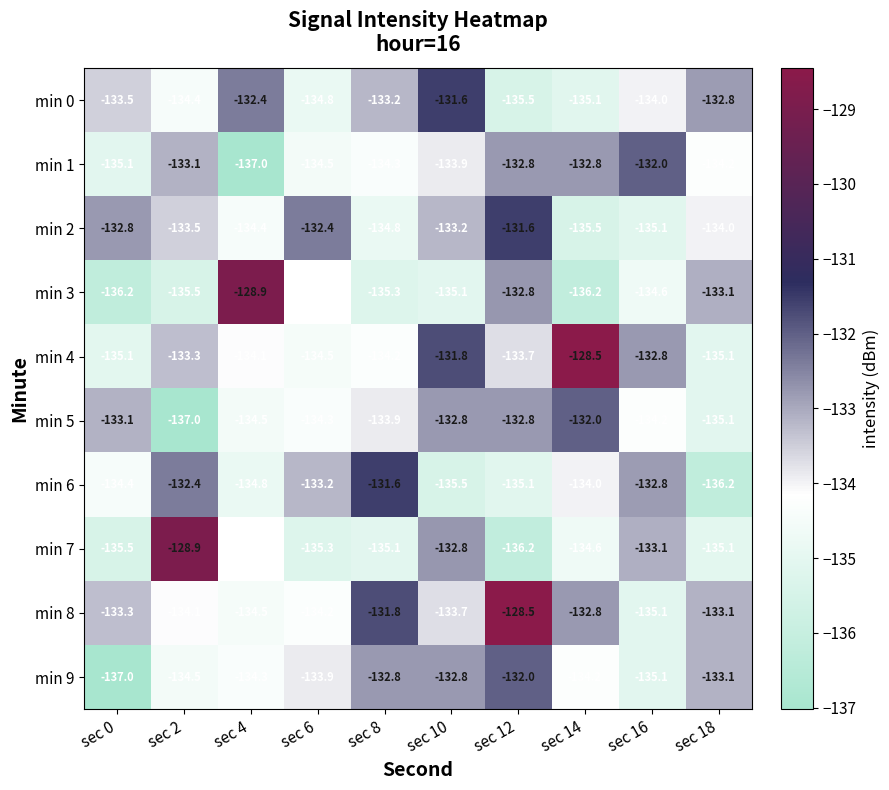

Rank the categories by min 8 value from lowest to highest.

sec 16, sec 4, sec 6, sec 2, sec 10, sec 0, sec 18, sec 14, sec 8, sec 12